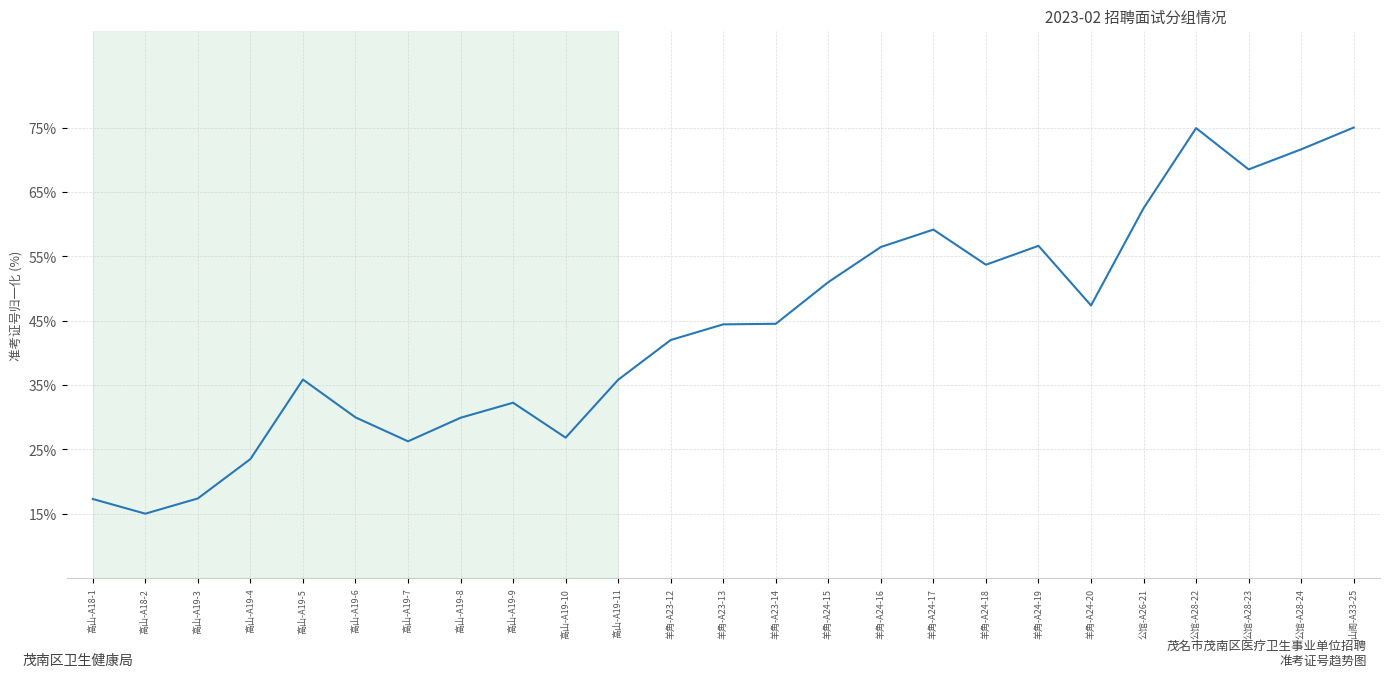

How many lines are shown in the chart?

1